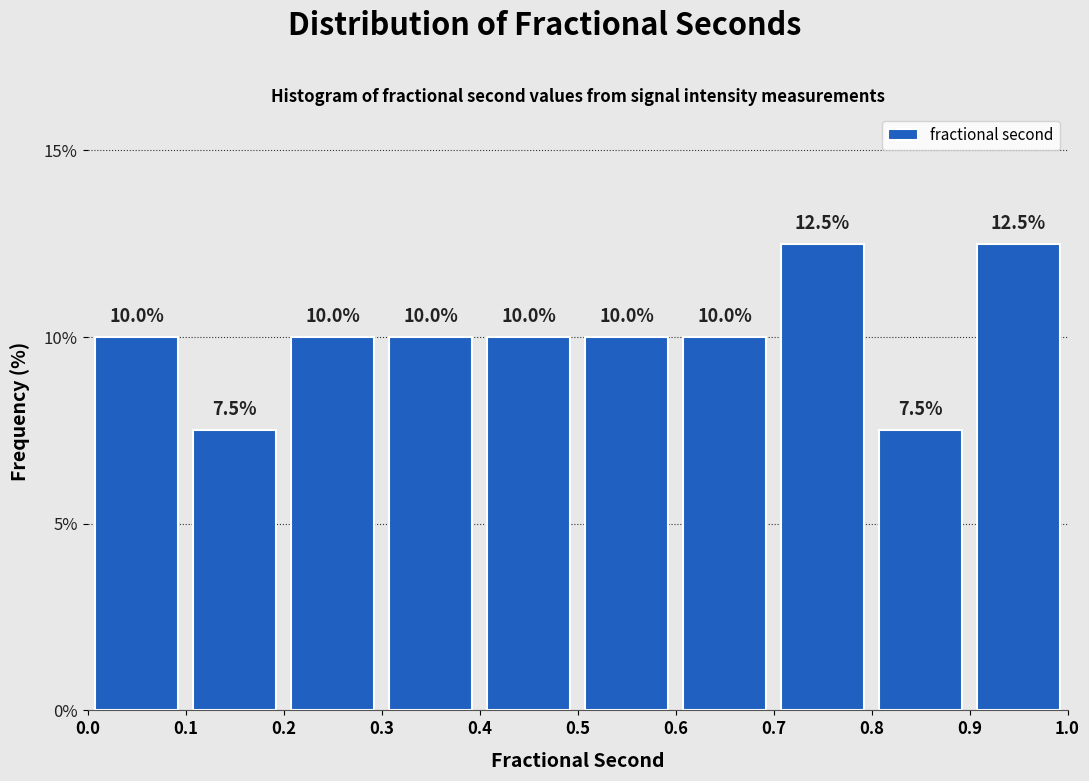

Reading left to right, transcribe this chart: for each bar, give the range it covers on the x-axis and its height.

0.0 to 0.1: 10.0
0.1 to 0.2: 7.5
0.2 to 0.3: 10.0
0.3 to 0.4: 10.0
0.4 to 0.5: 10.0
0.5 to 0.6: 10.0
0.6 to 0.7: 10.0
0.7 to 0.8: 12.5
0.8 to 0.9: 7.5
0.9 to 1.0: 12.5